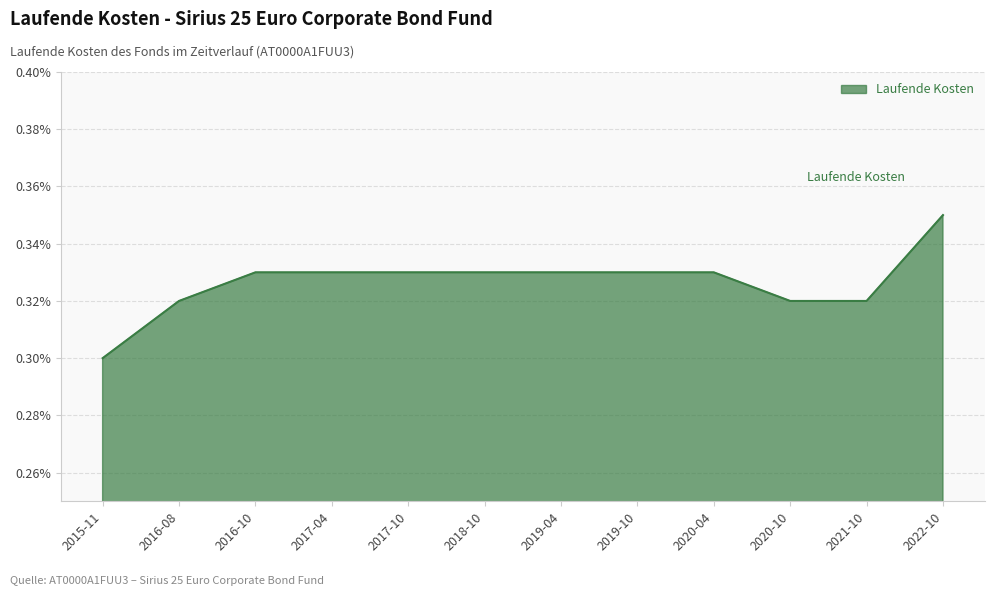

At which label is the value closest to 0?

2015-11